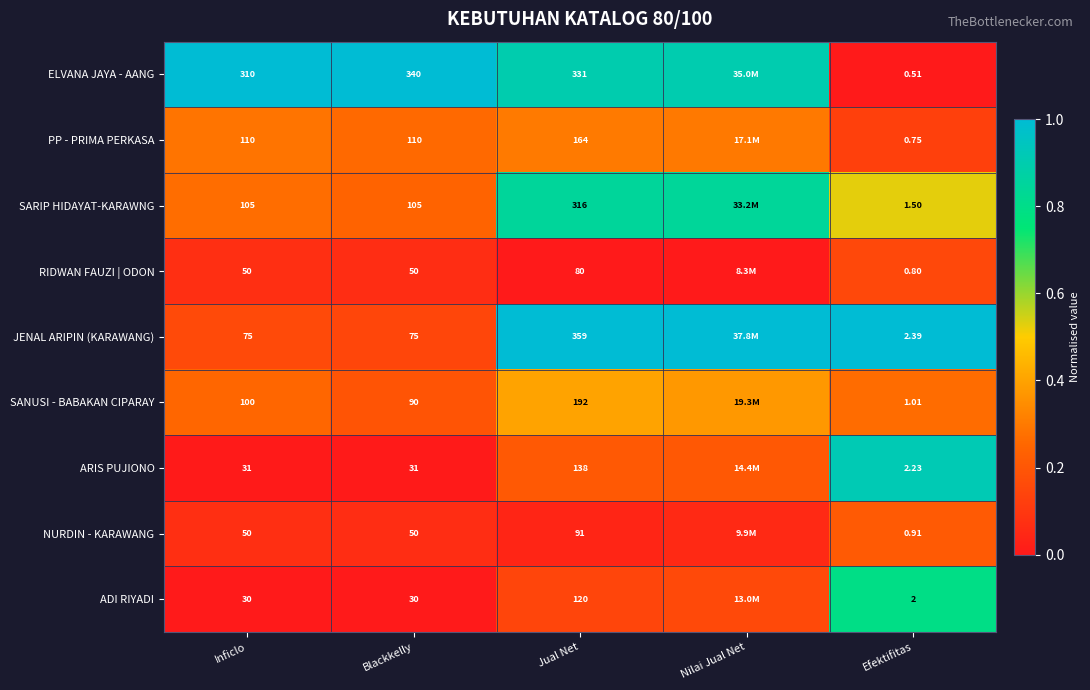

Between Inficlo and Blackkelly, which is larger?

Inficlo